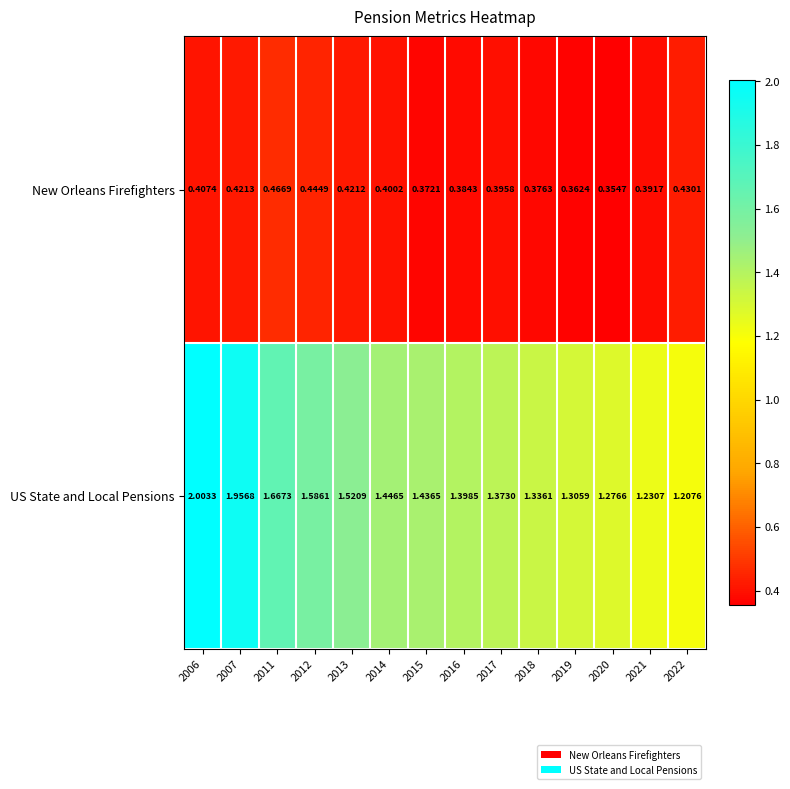

At which category is the sum across all series the highest?

2006